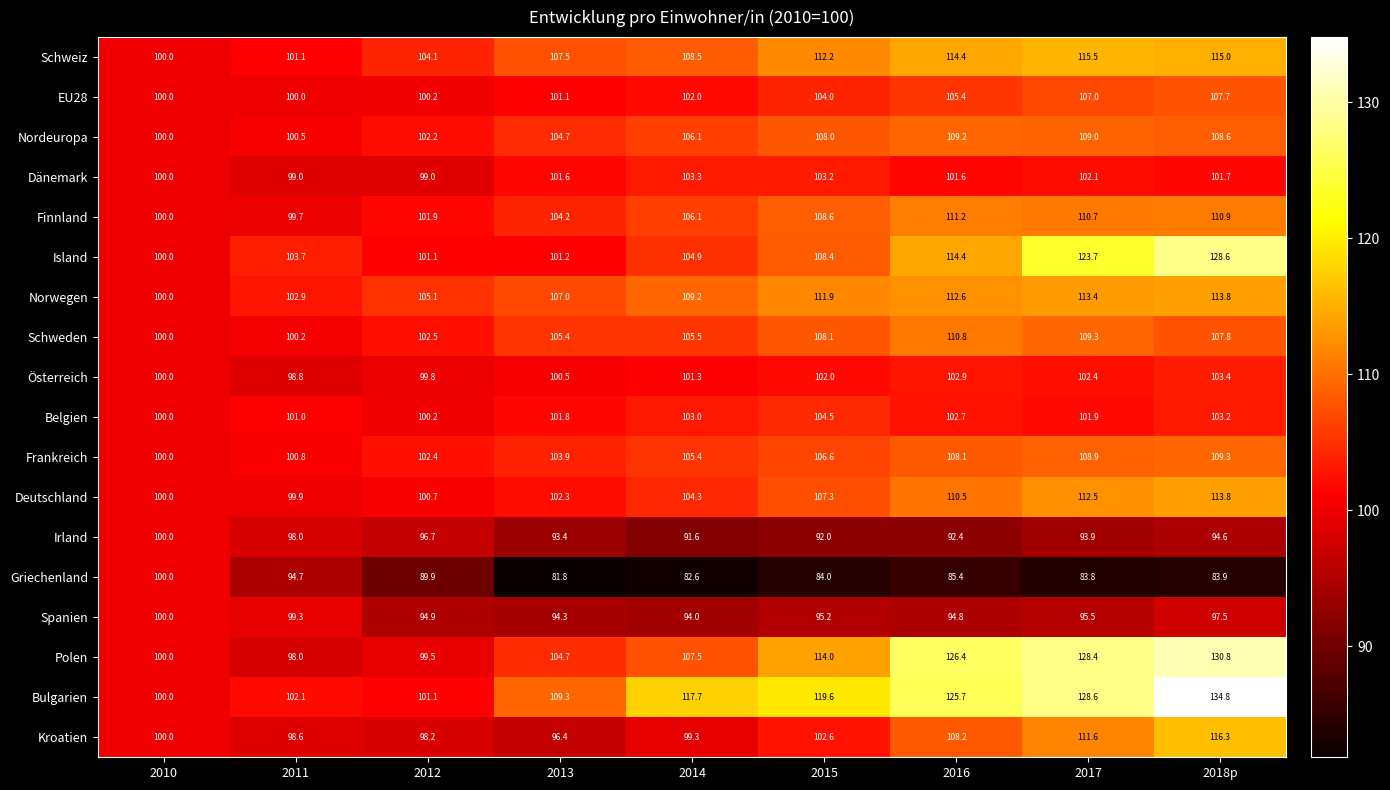

What is the average value of the Nordeuropa series?

105.4